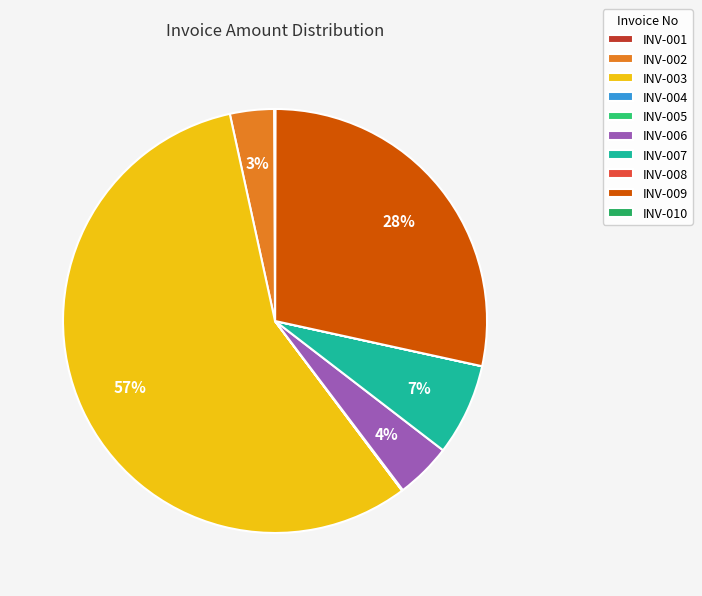

Which category has the biggest portion of the pie?

INV-003